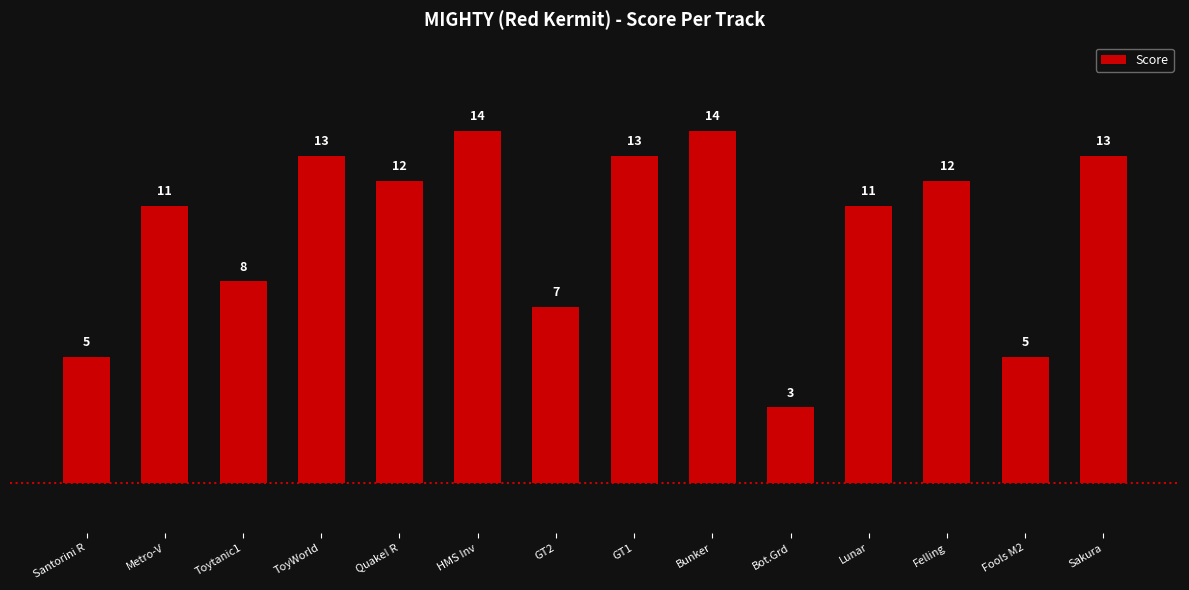

What is the average value?

10